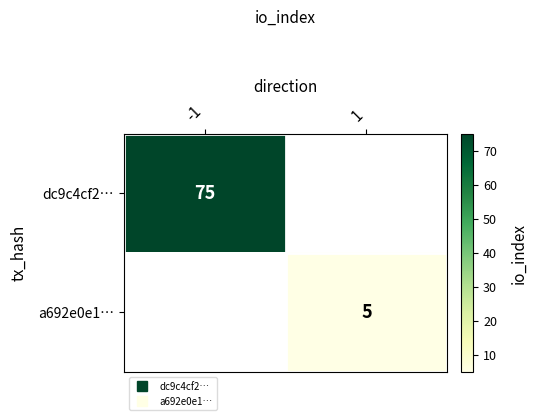

Which series has the widest spread of values?

dc9c4cf2…